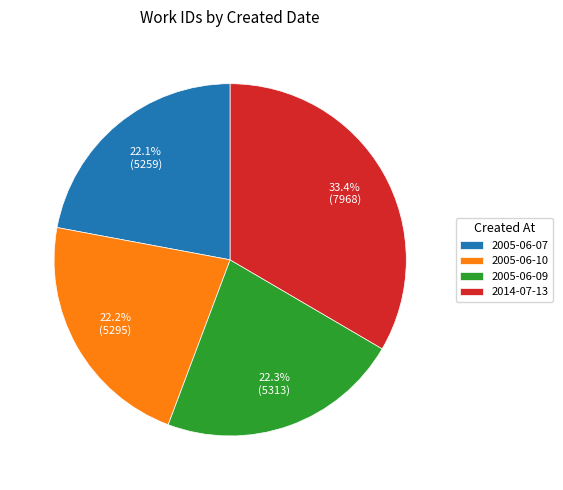

Is there any slice that represents more than half of the pie?

No